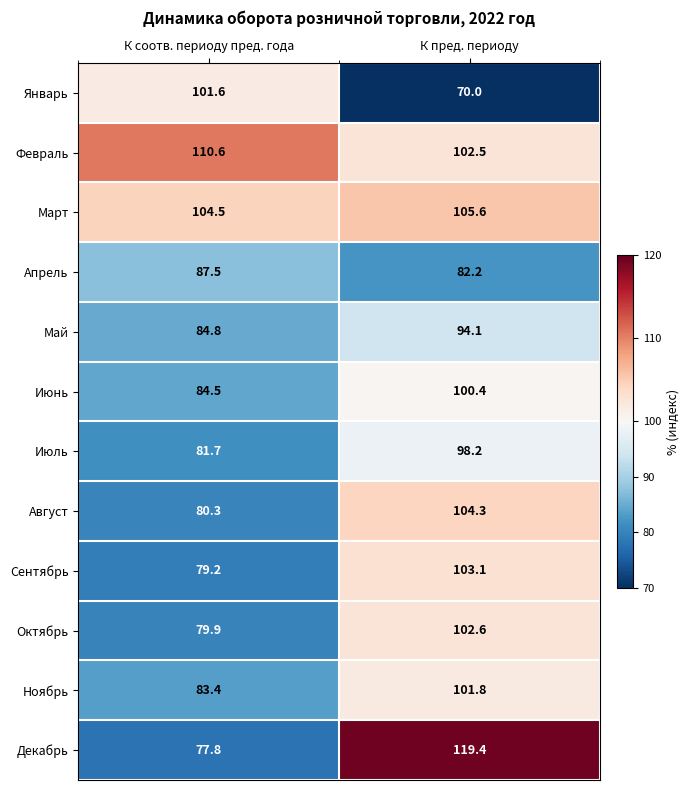

What is the highest value of the Февраль series?

110.6